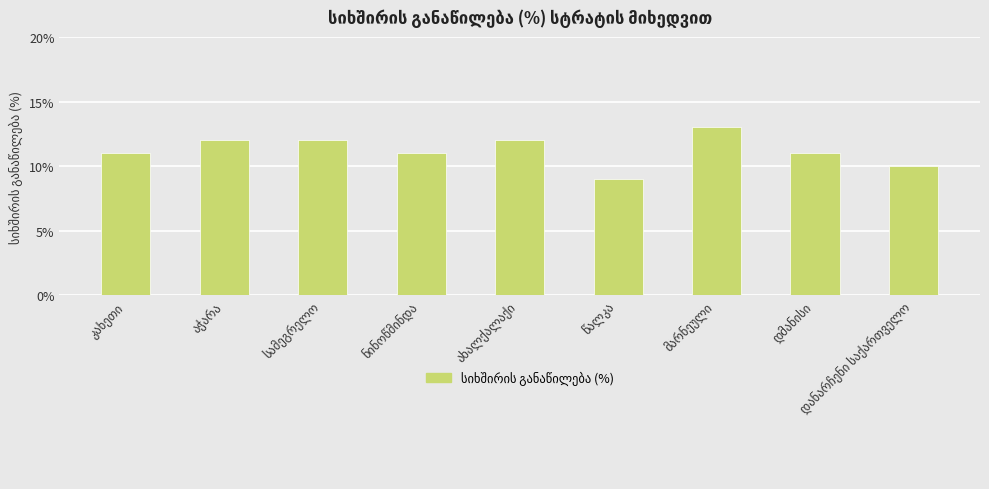

What is the value of the 4th bar from the left?

11